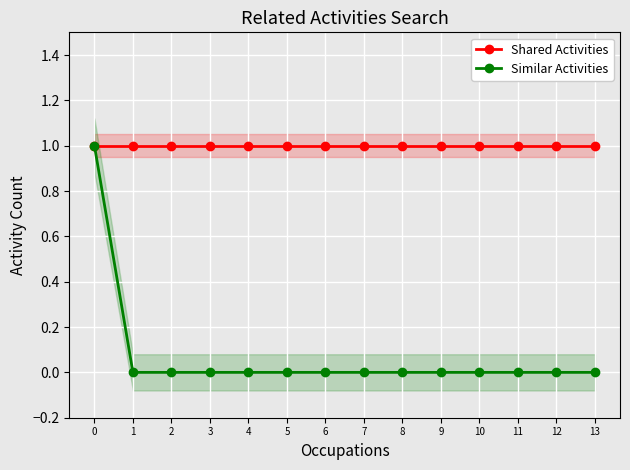

The value of Similar Activities at 8 is 1. True or false?

False